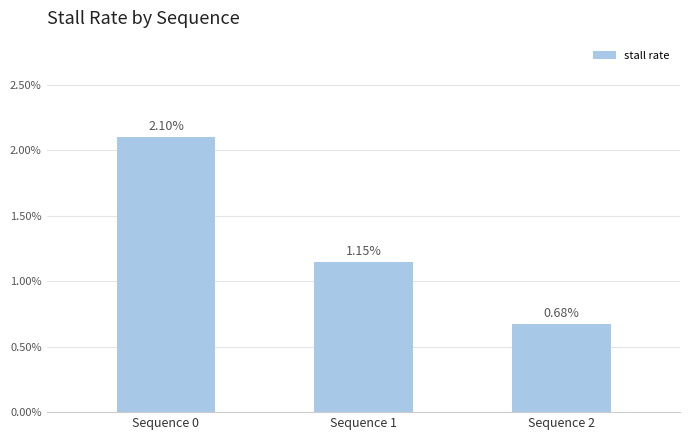

List the labels in order of value, smallest first.

Sequence 2, Sequence 1, Sequence 0